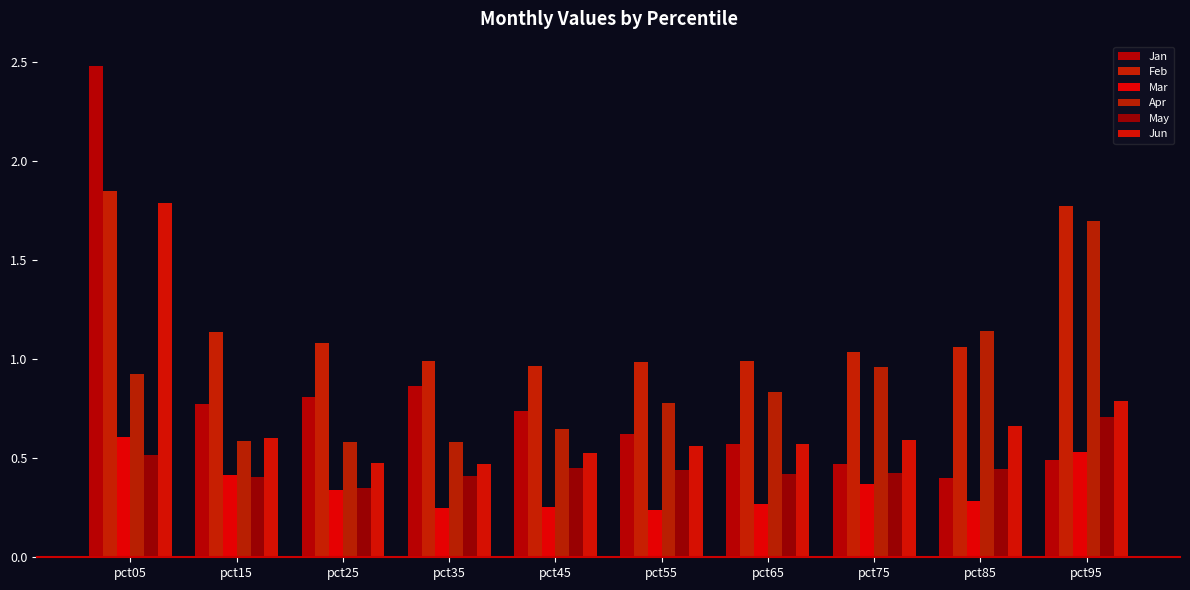

How many bars are there in each group?

6